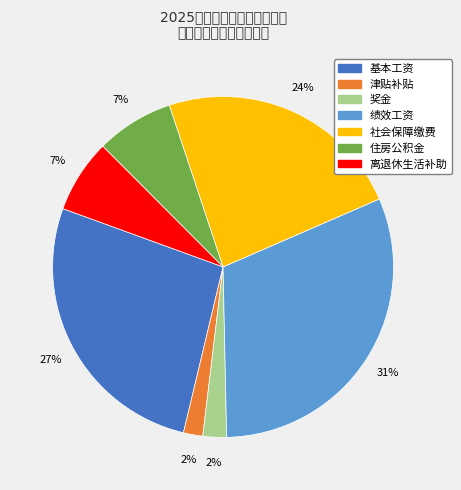

To the nearest percent, what portion does 住房公积金 represent?

7%